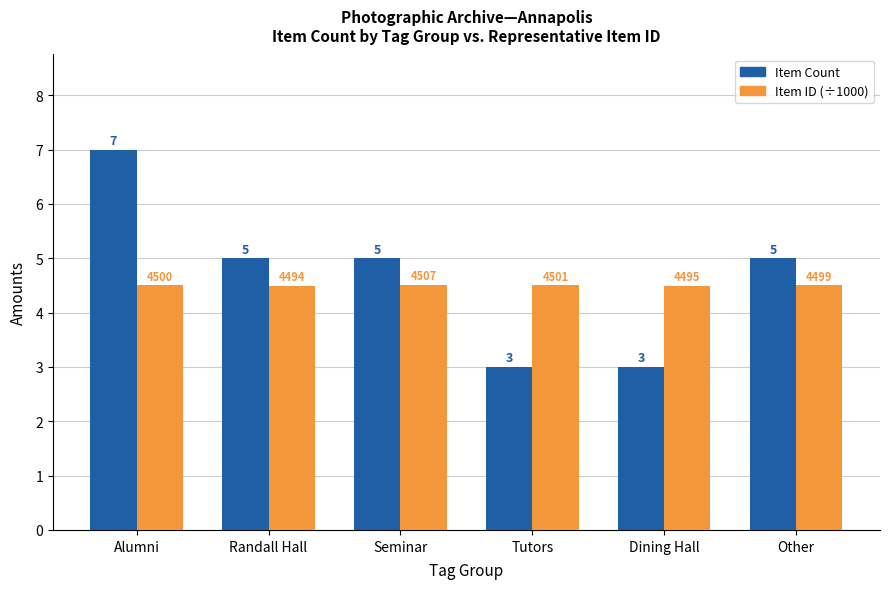

What is the smallest value displayed?

3.0